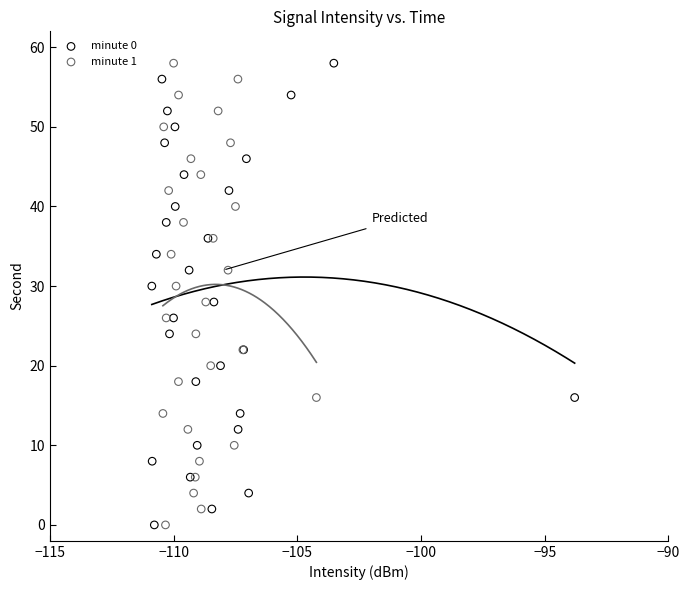

What are all the series names shown in the legend?

minute 0, minute 1